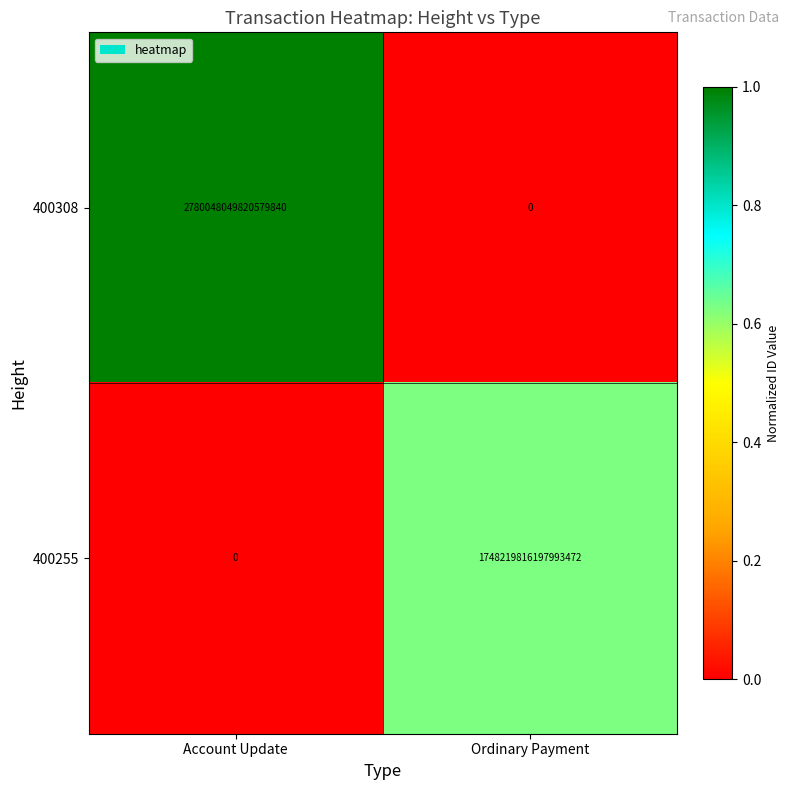

List the series in order of their peak value, lowest first.

400255, 400308